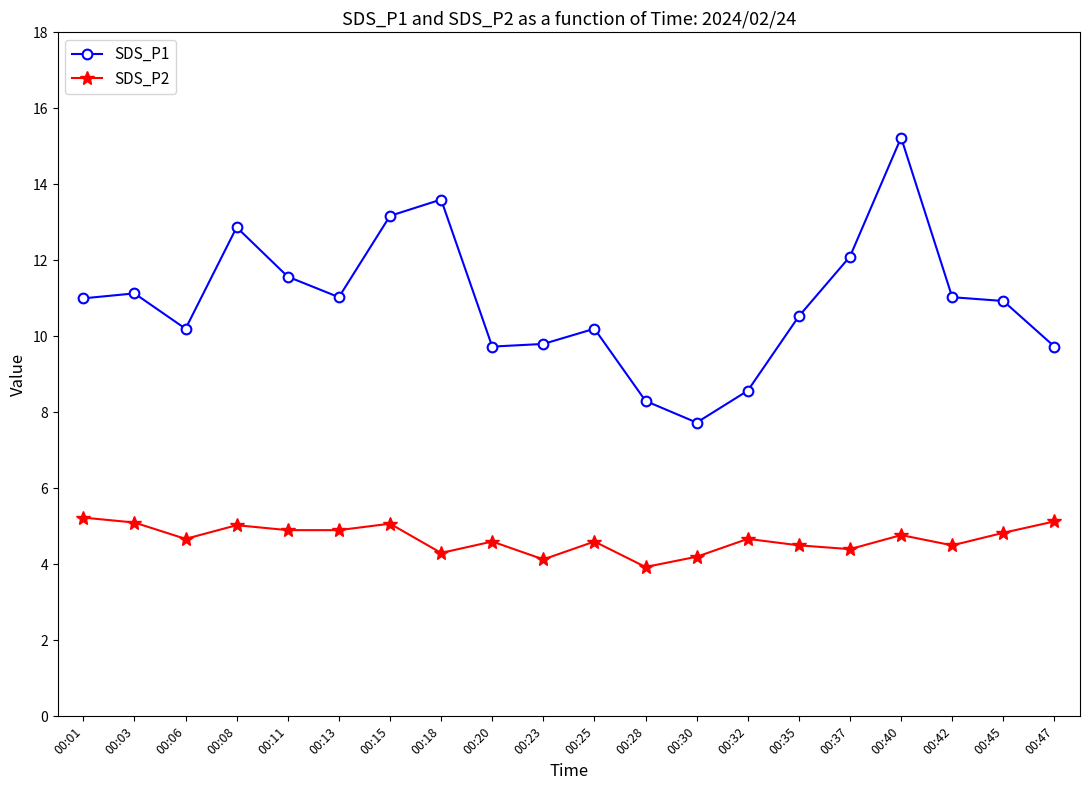

Where is the first local minimum for SDS_P1?

00:06